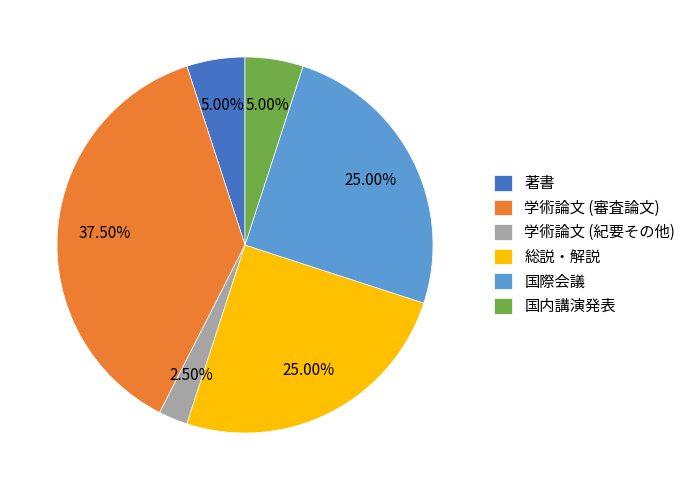

Is there any slice that represents more than half of the pie?

No